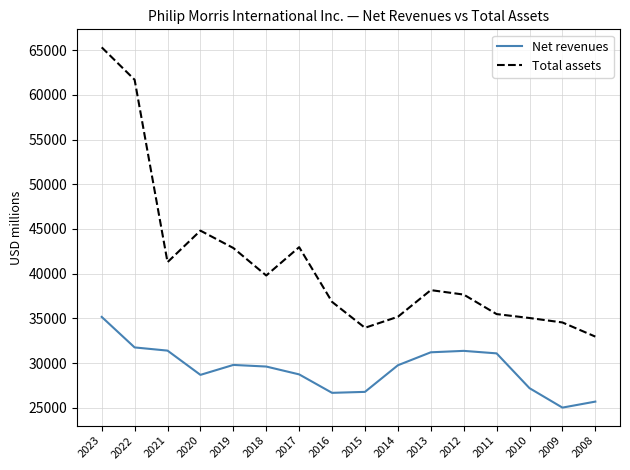

Rank the series by their maximum value, from highest to lowest.

Total assets, Net revenues